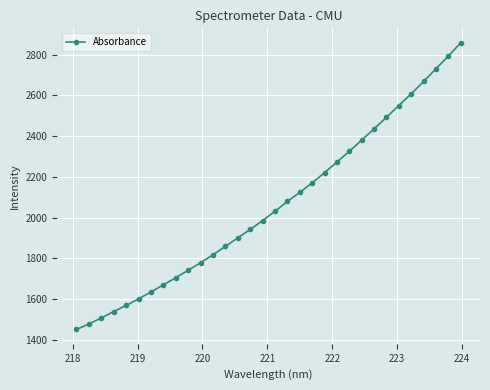

What is the value of the 5th point from the left?

1568.3